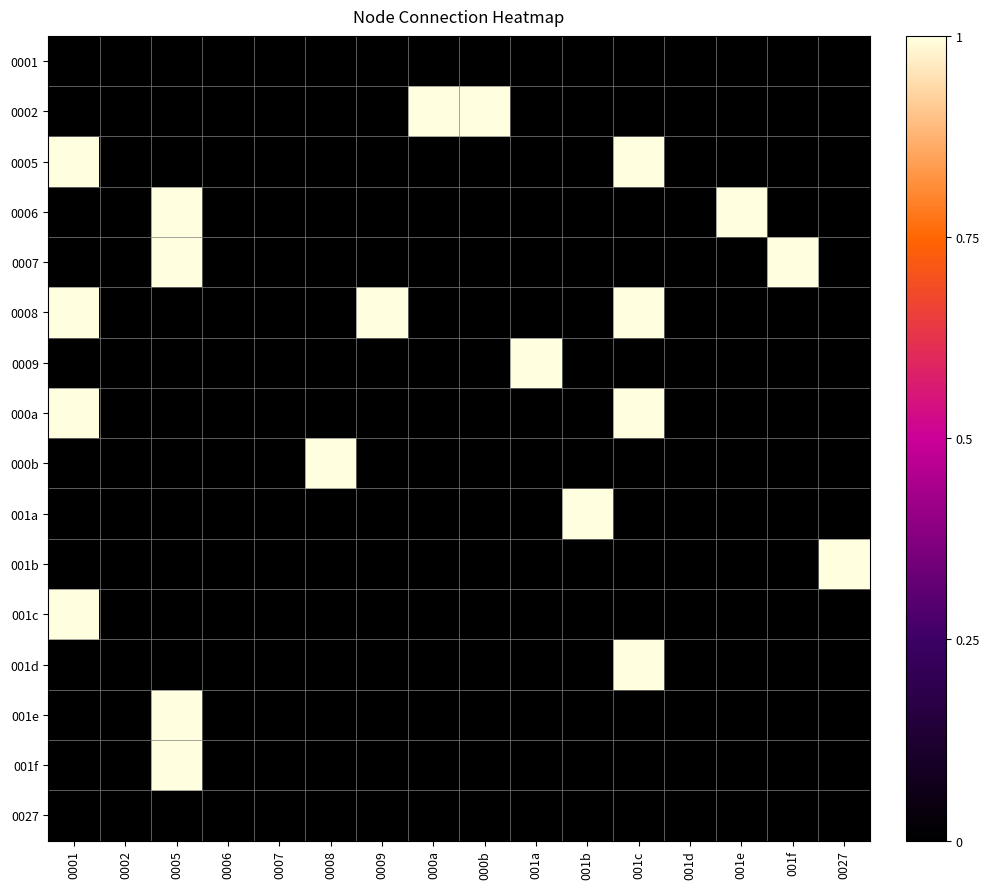

Reading left to right, what are all the values shown in this chart?

0001: 0001=0	0002=0	0005=0	0006=0	0007=0	0008=0	0009=0	000a=0	000b=0	001a=0	001b=0	001c=0	001d=0	001e=0	001f=0	0027=0
0002: 0001=0	0002=0	0005=0	0006=0	0007=0	0008=0	0009=0	000a=1	000b=1	001a=0	001b=0	001c=0	001d=0	001e=0	001f=0	0027=0
0005: 0001=1	0002=0	0005=0	0006=0	0007=0	0008=0	0009=0	000a=0	000b=0	001a=0	001b=0	001c=1	001d=0	001e=0	001f=0	0027=0
0006: 0001=0	0002=0	0005=1	0006=0	0007=0	0008=0	0009=0	000a=0	000b=0	001a=0	001b=0	001c=0	001d=0	001e=1	001f=0	0027=0
0007: 0001=0	0002=0	0005=1	0006=0	0007=0	0008=0	0009=0	000a=0	000b=0	001a=0	001b=0	001c=0	001d=0	001e=0	001f=1	0027=0
0008: 0001=1	0002=0	0005=0	0006=0	0007=0	0008=0	0009=1	000a=0	000b=0	001a=0	001b=0	001c=1	001d=0	001e=0	001f=0	0027=0
0009: 0001=0	0002=0	0005=0	0006=0	0007=0	0008=0	0009=0	000a=0	000b=0	001a=1	001b=0	001c=0	001d=0	001e=0	001f=0	0027=0
000a: 0001=1	0002=0	0005=0	0006=0	0007=0	0008=0	0009=0	000a=0	000b=0	001a=0	001b=0	001c=1	001d=0	001e=0	001f=0	0027=0
000b: 0001=0	0002=0	0005=0	0006=0	0007=0	0008=1	0009=0	000a=0	000b=0	001a=0	001b=0	001c=0	001d=0	001e=0	001f=0	0027=0
001a: 0001=0	0002=0	0005=0	0006=0	0007=0	0008=0	0009=0	000a=0	000b=0	001a=0	001b=1	001c=0	001d=0	001e=0	001f=0	0027=0
001b: 0001=0	0002=0	0005=0	0006=0	0007=0	0008=0	0009=0	000a=0	000b=0	001a=0	001b=0	001c=0	001d=0	001e=0	001f=0	0027=1
001c: 0001=1	0002=0	0005=0	0006=0	0007=0	0008=0	0009=0	000a=0	000b=0	001a=0	001b=0	001c=0	001d=0	001e=0	001f=0	0027=0
001d: 0001=0	0002=0	0005=0	0006=0	0007=0	0008=0	0009=0	000a=0	000b=0	001a=0	001b=0	001c=1	001d=0	001e=0	001f=0	0027=0
001e: 0001=0	0002=0	0005=1	0006=0	0007=0	0008=0	0009=0	000a=0	000b=0	001a=0	001b=0	001c=0	001d=0	001e=0	001f=0	0027=0
001f: 0001=0	0002=0	0005=1	0006=0	0007=0	0008=0	0009=0	000a=0	000b=0	001a=0	001b=0	001c=0	001d=0	001e=0	001f=0	0027=0
0027: 0001=0	0002=0	0005=0	0006=0	0007=0	0008=0	0009=0	000a=0	000b=0	001a=0	001b=0	001c=0	001d=0	001e=0	001f=0	0027=0